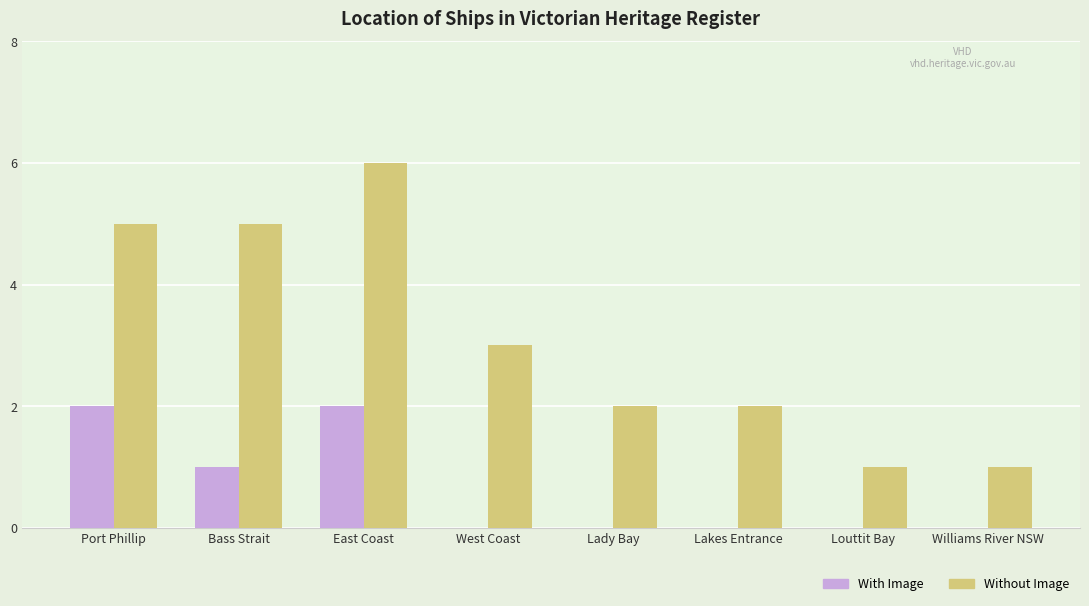

At which category is the sum across all series the highest?

East Coast